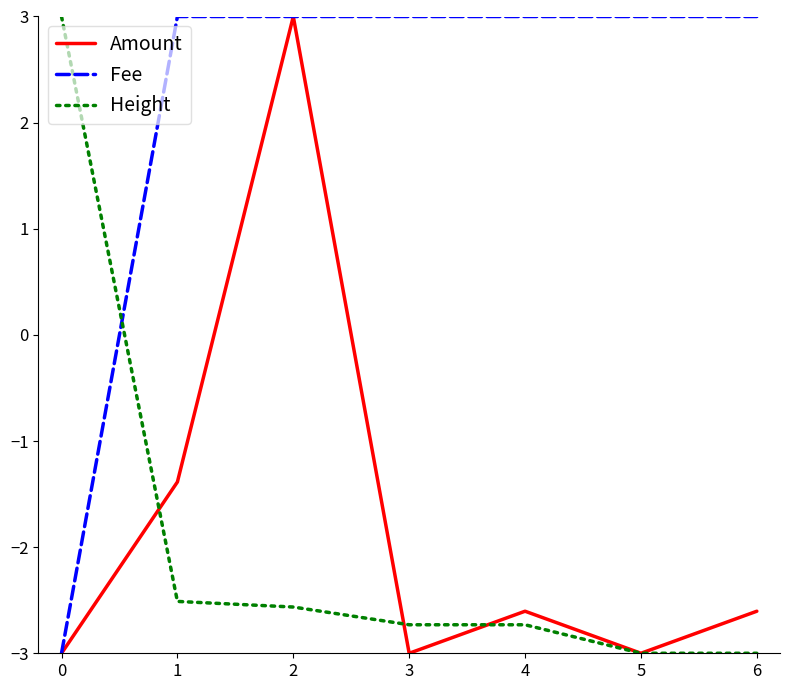

True or false: Fee has a value of 3.0 at 3.

True